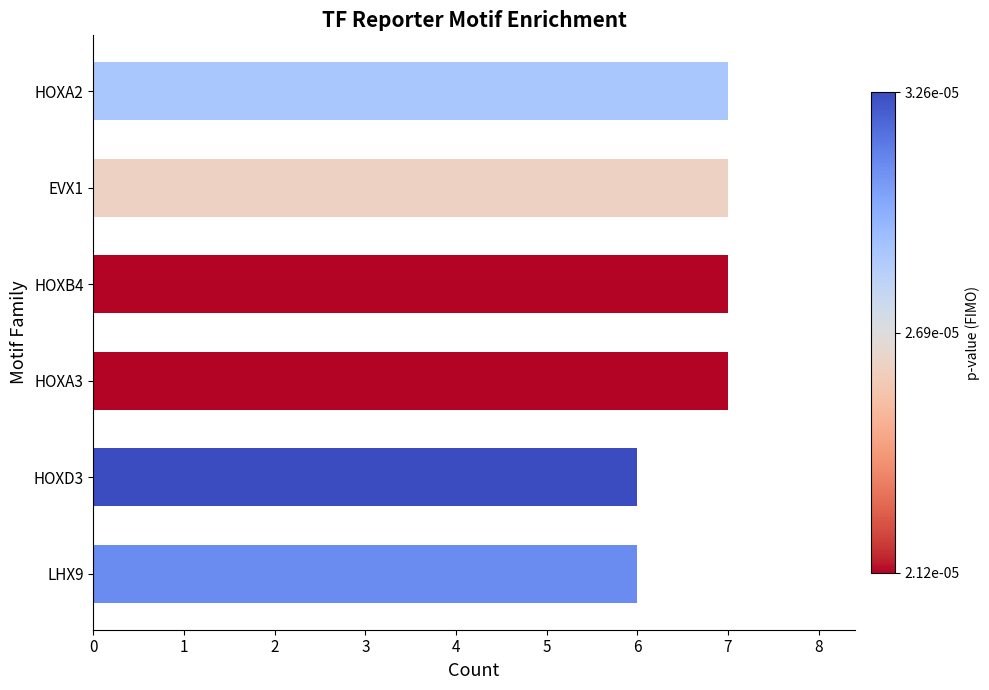

What is the average value?

7